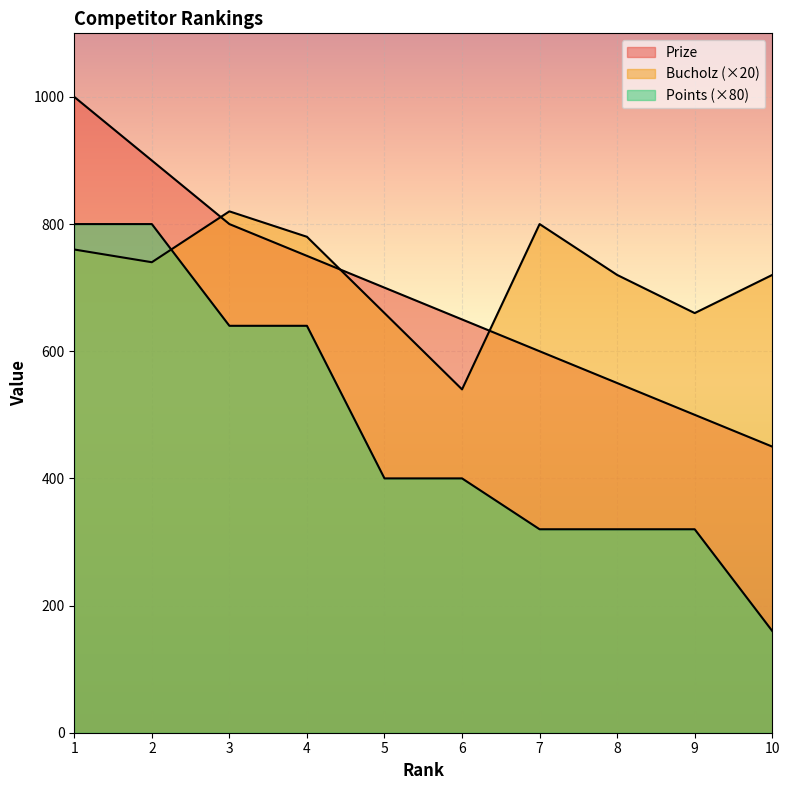

What is the difference between the maximum and minimum values in the Points series?

640